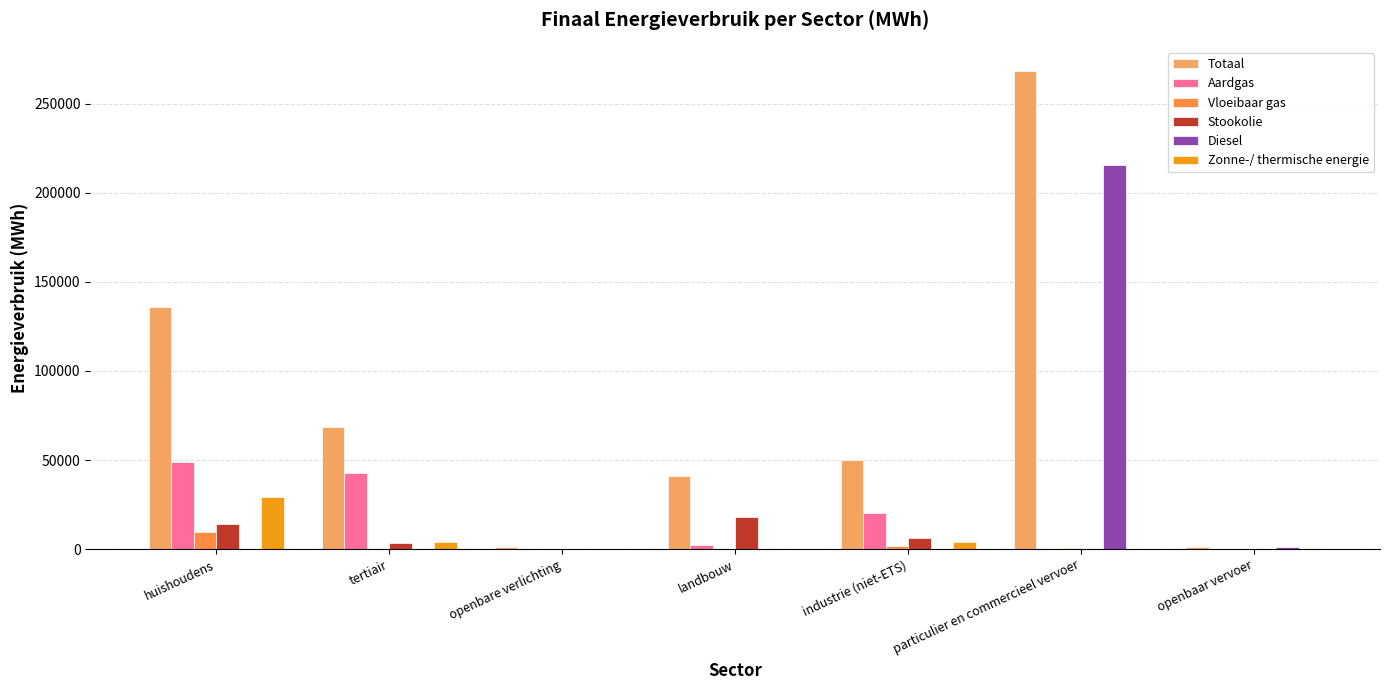

Between openbaar vervoer and openbare verlichting, which is larger?

openbare verlichting